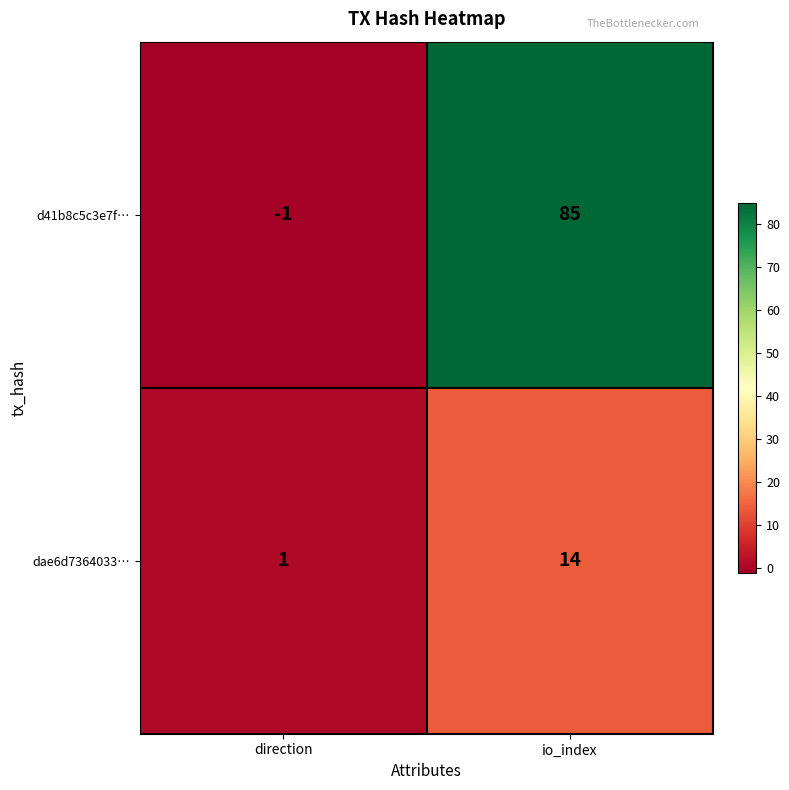

Reading right to left, extract all data points from this chart.

d41b8c5c3e7f…: 85	-1
dae6d7364033…: 14	1